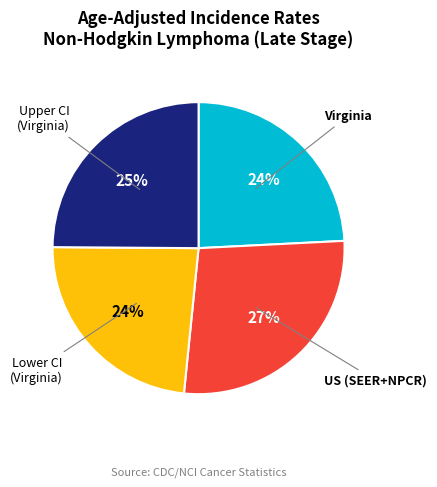

Which category has the biggest portion of the pie?

US (SEER+NPCR)